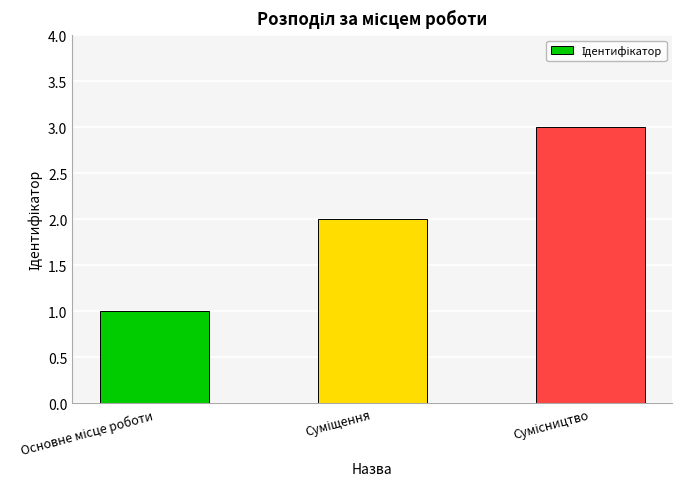

What is the greatest value displayed?

3